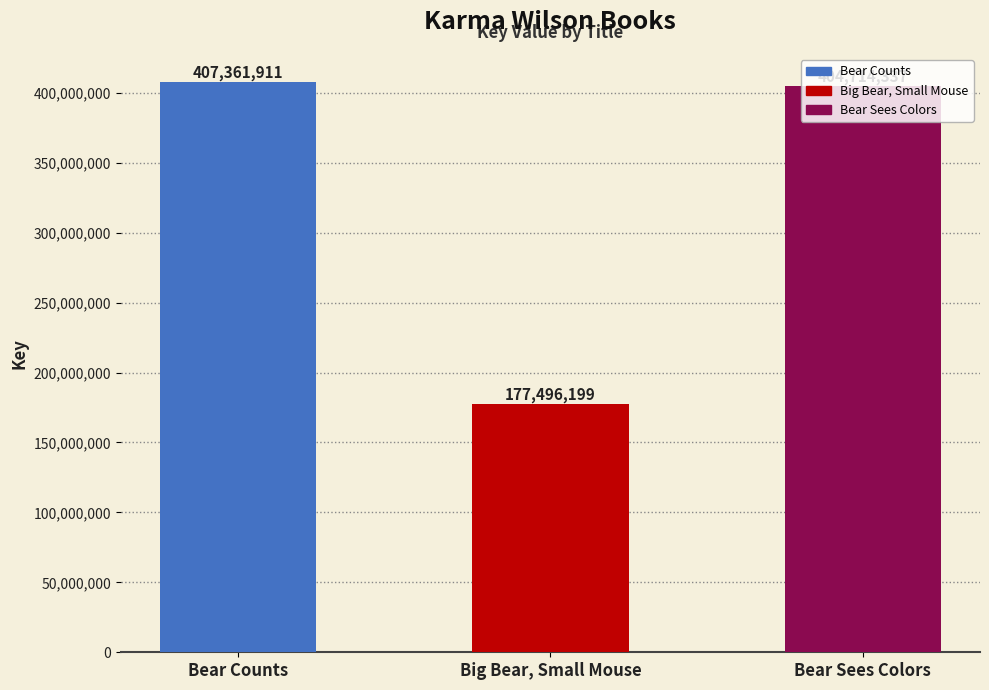

Reading left to right, list all the values displayed in this chart.

Bear Counts=407361911	Big Bear, Small Mouse=177496199	Bear Sees Colors=404714337